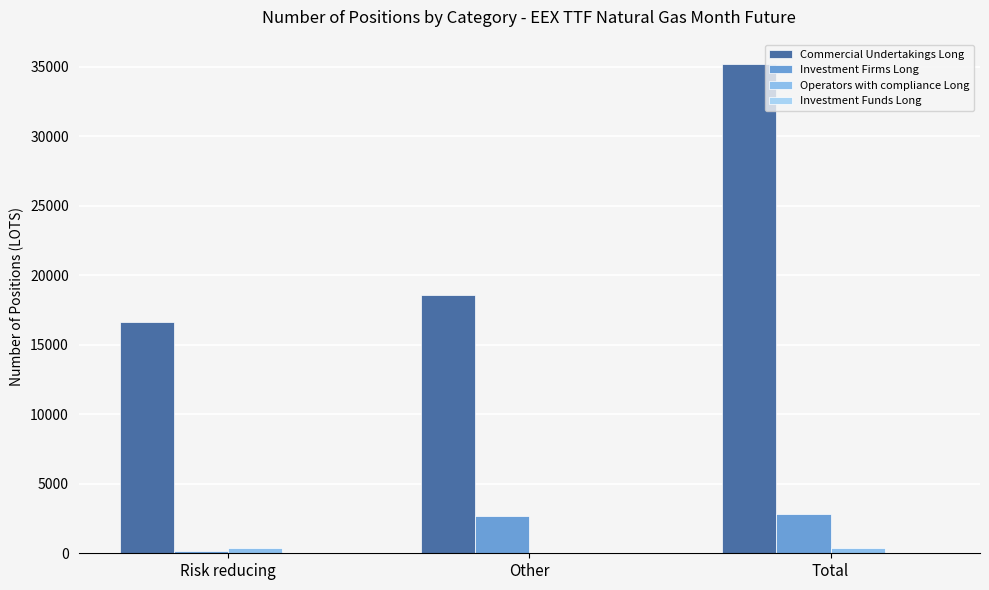

Which category has the lowest value in the Investment Firms Long series?

Risk reducing